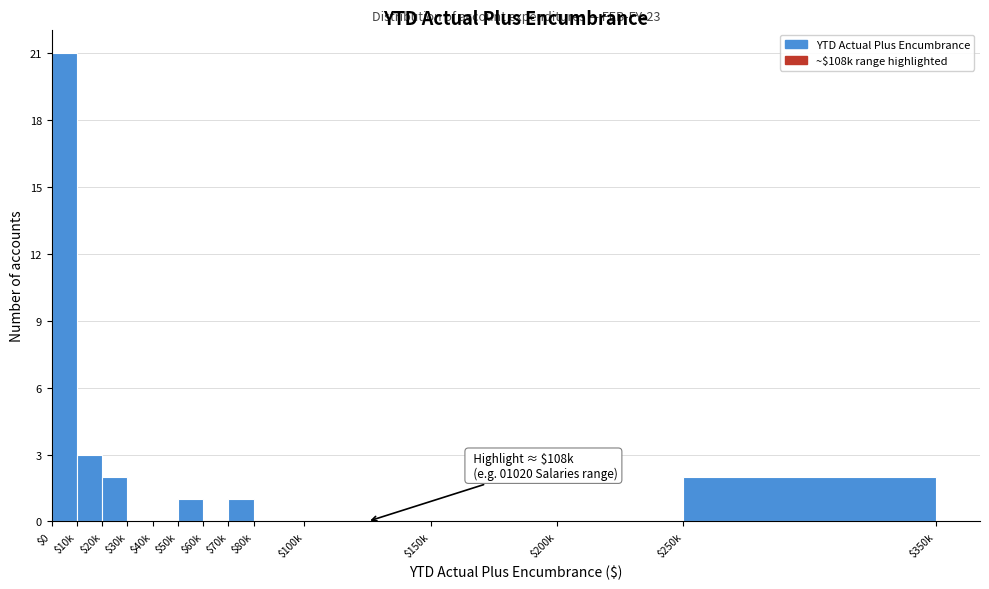

Read the value at $10k.

3